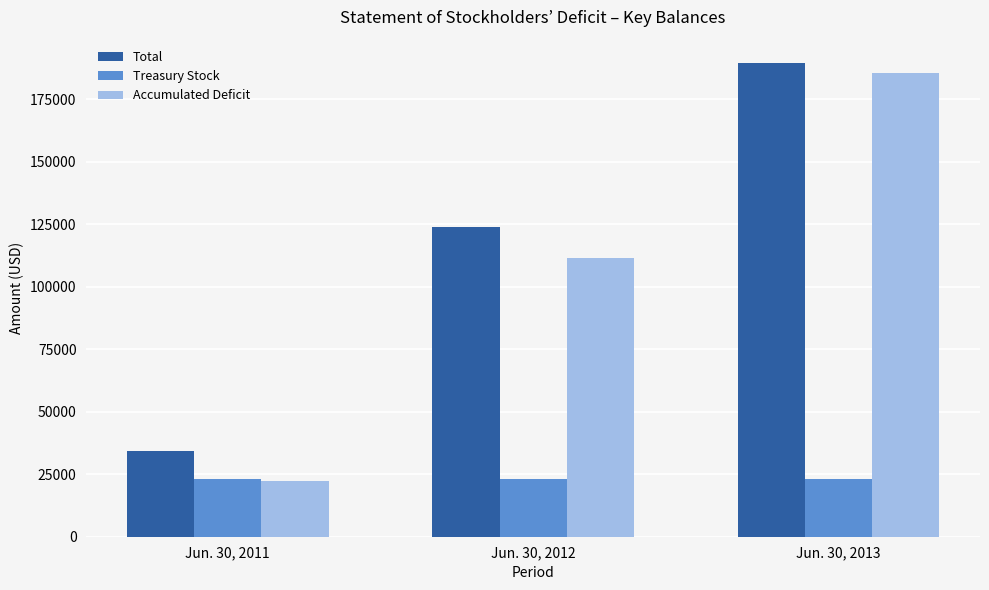

The value of Total at Jun. 30, 2012 is 84225. True or false?

False